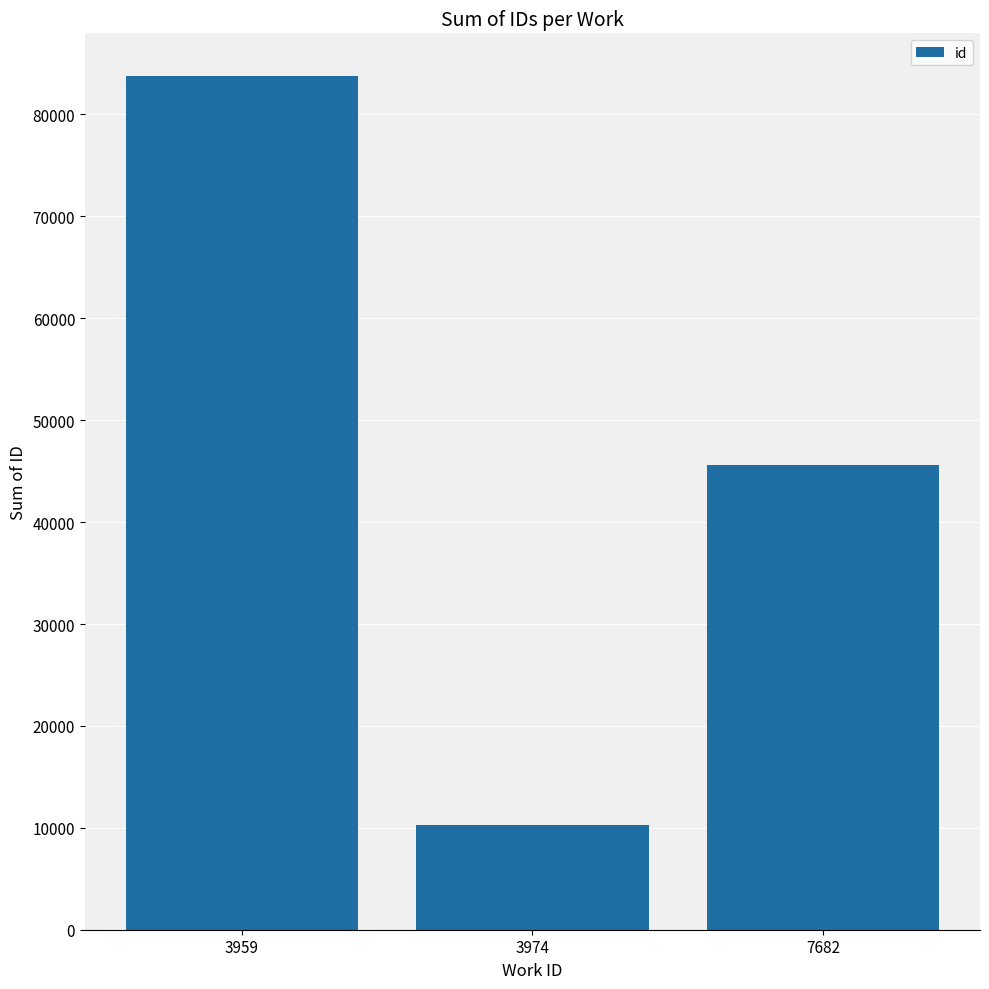

Approximately how many times larger is the value at 3959 compared to 7682?

1.8